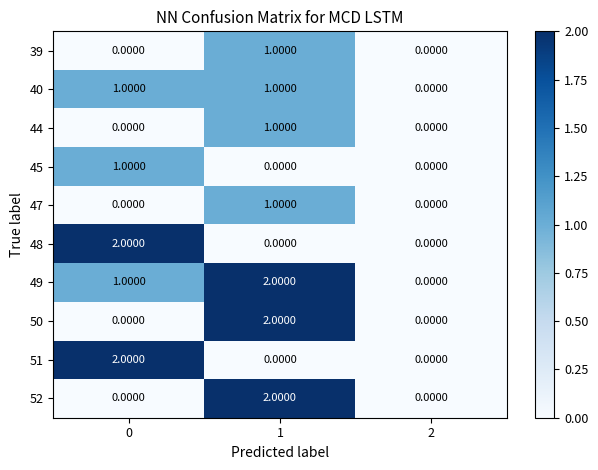

What is the total value across all series at 1?

10